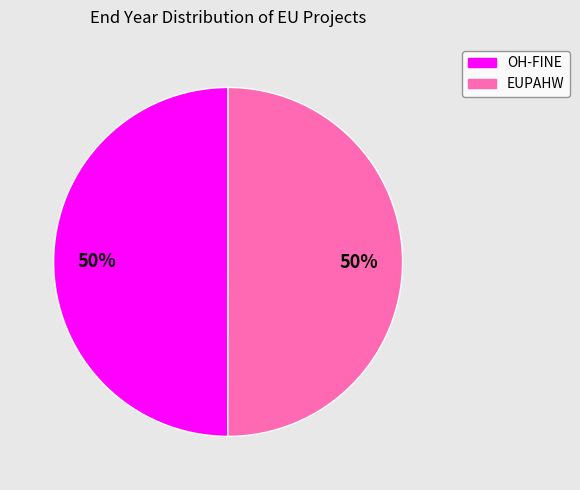

To the nearest percent, what percentage of the pie is EUPAHW?

50%